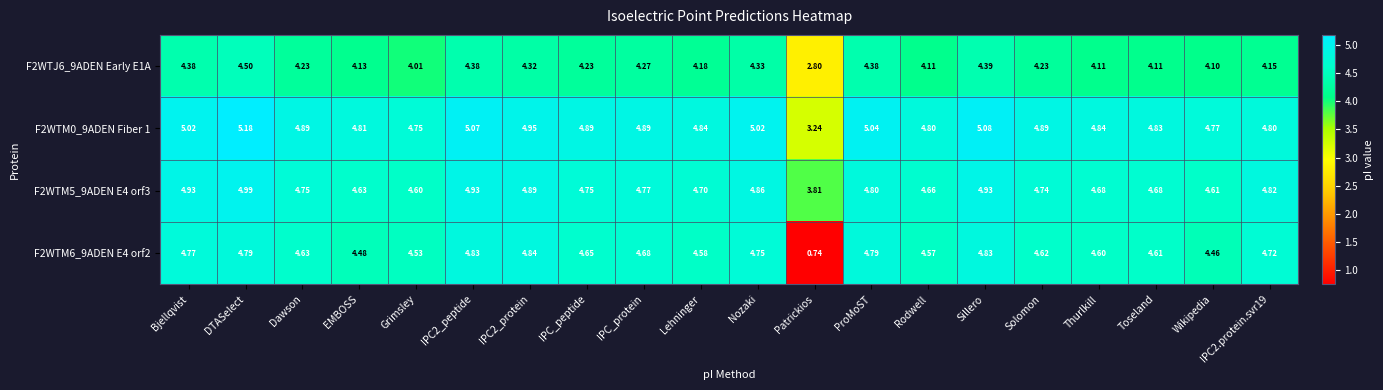

Rank the series by their average value, from highest to lowest.

F2WTM0_9ADEN Fiber 1, F2WTM5_9ADEN E4 orf3, F2WTM6_9ADEN E4 orf2, F2WTJ6_9ADEN Early E1A